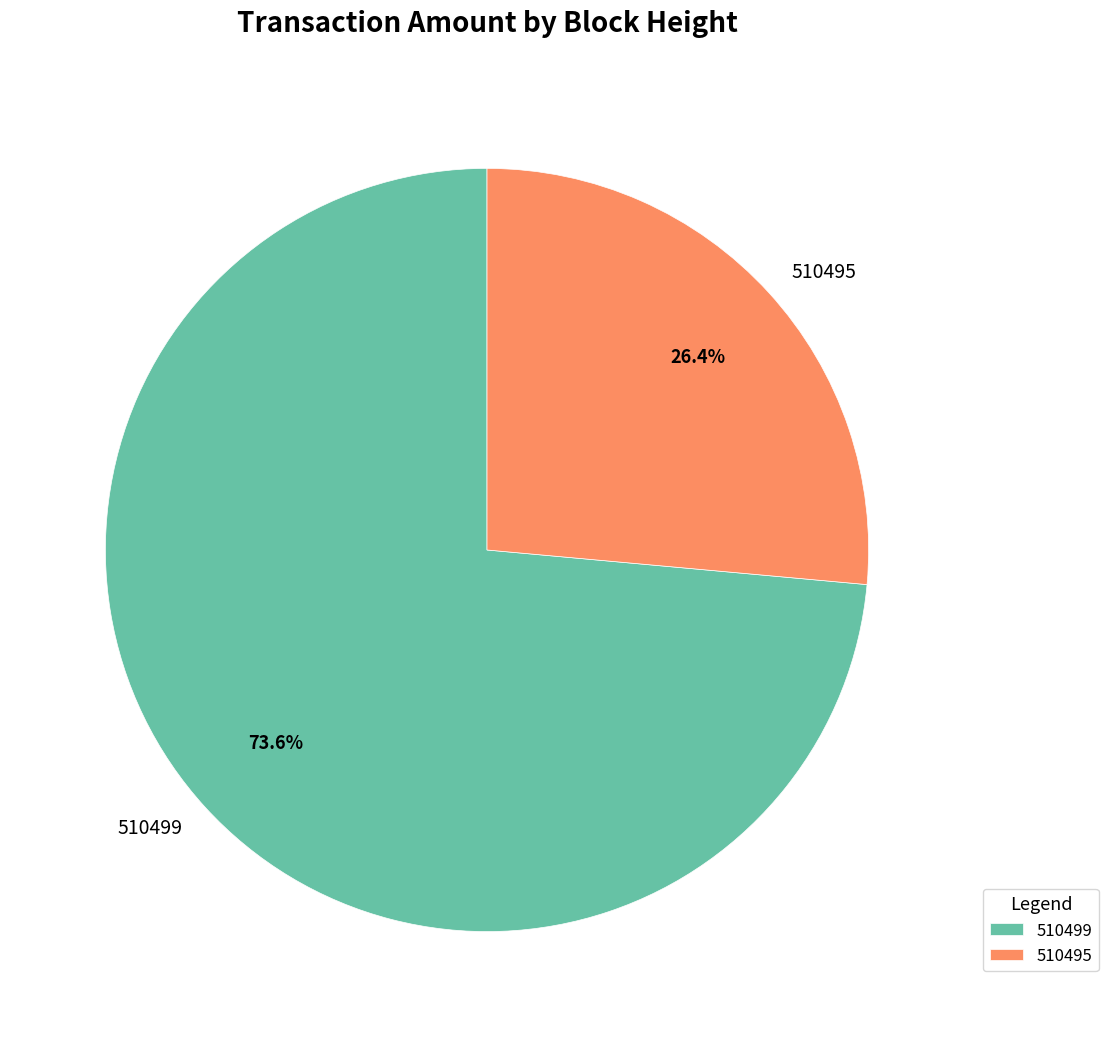

To the nearest percent, what percentage of the pie is 510499?

74%